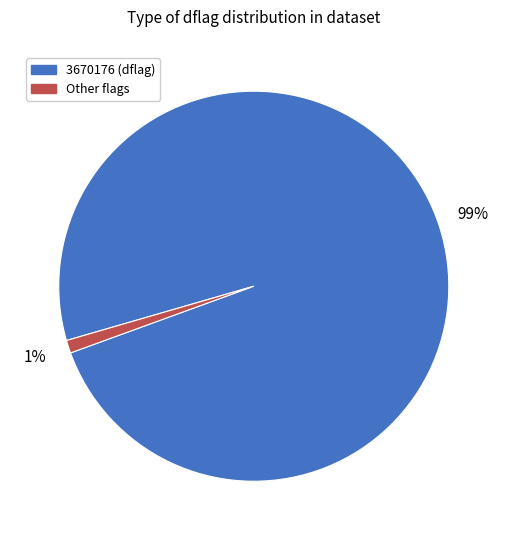

What percentage is the 3670176 slice, to the nearest percent?

99%